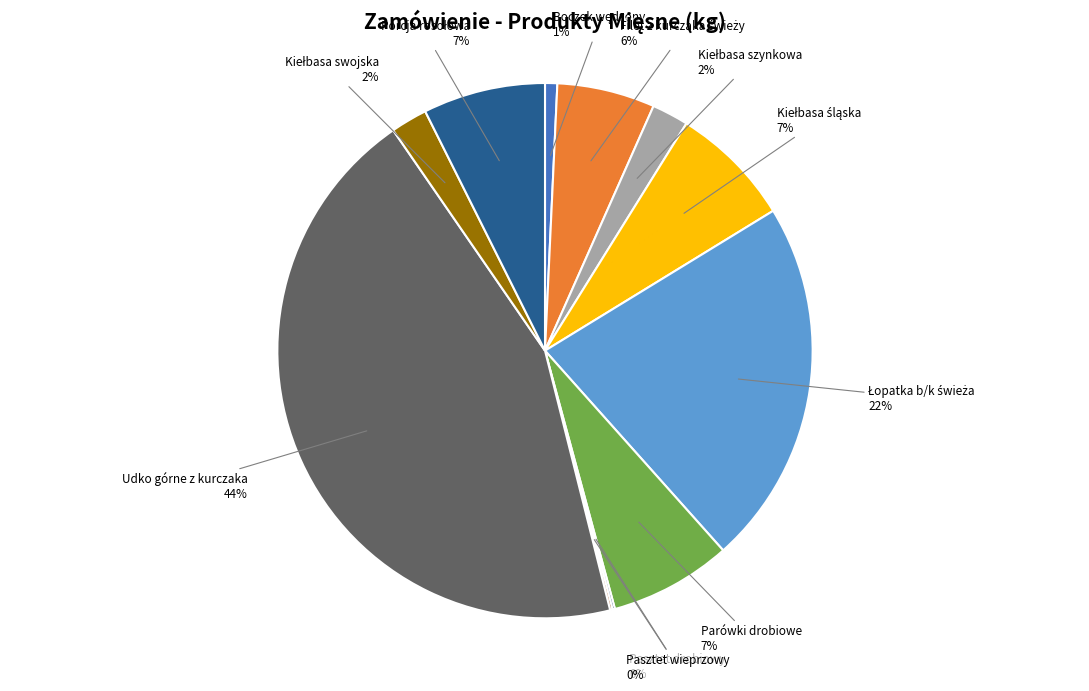

What is the largest slice in the pie chart?

Udko górne z kurczaka